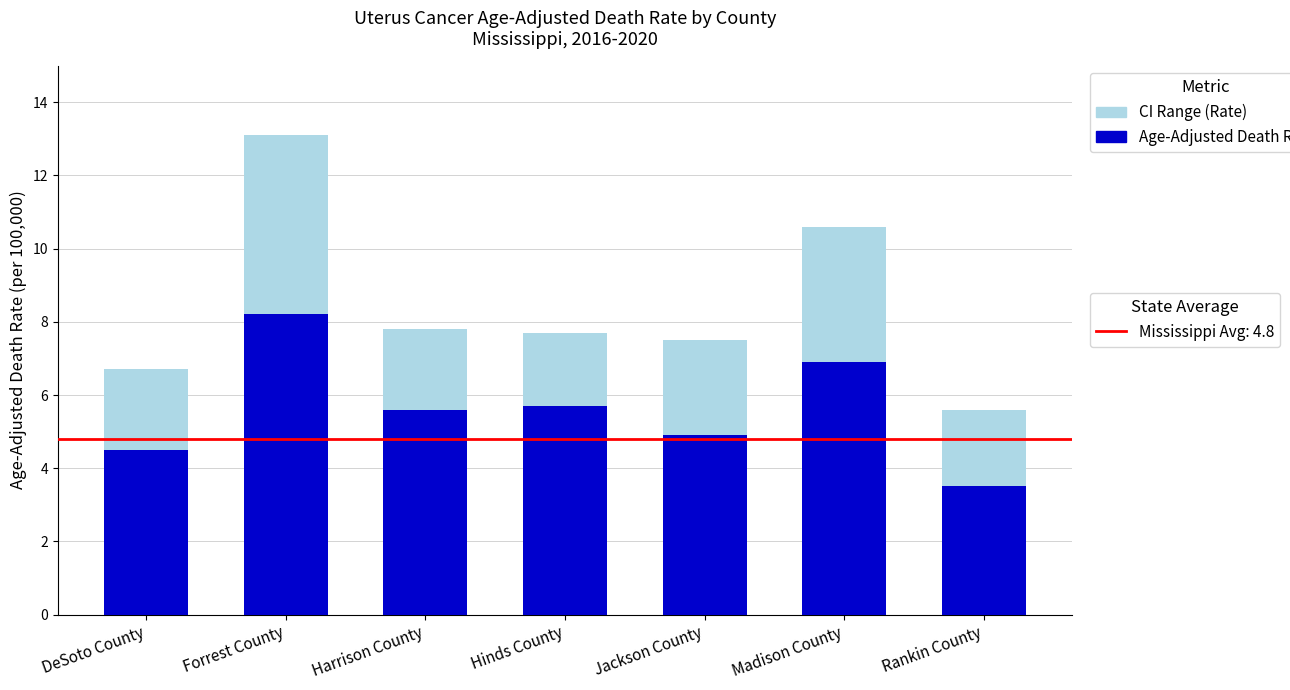

What is the sum of all Age-Adjusted Death Rate values?

39.3